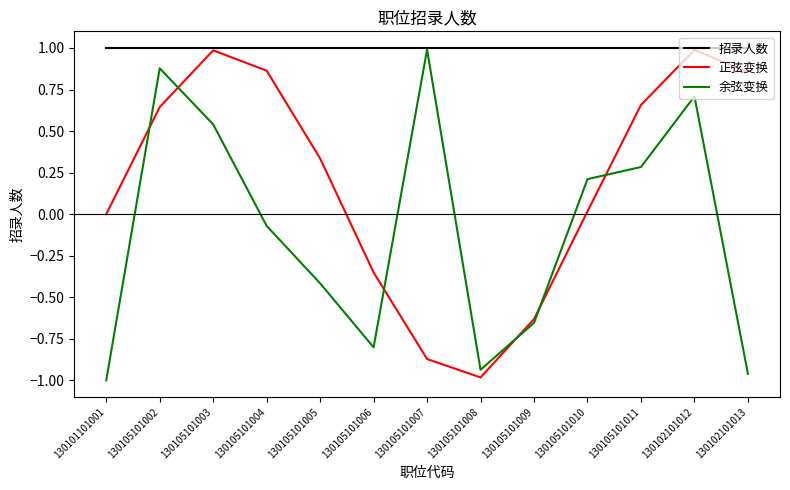

Which series changed the most between 130105101003 and 130105101004?

余弦变换